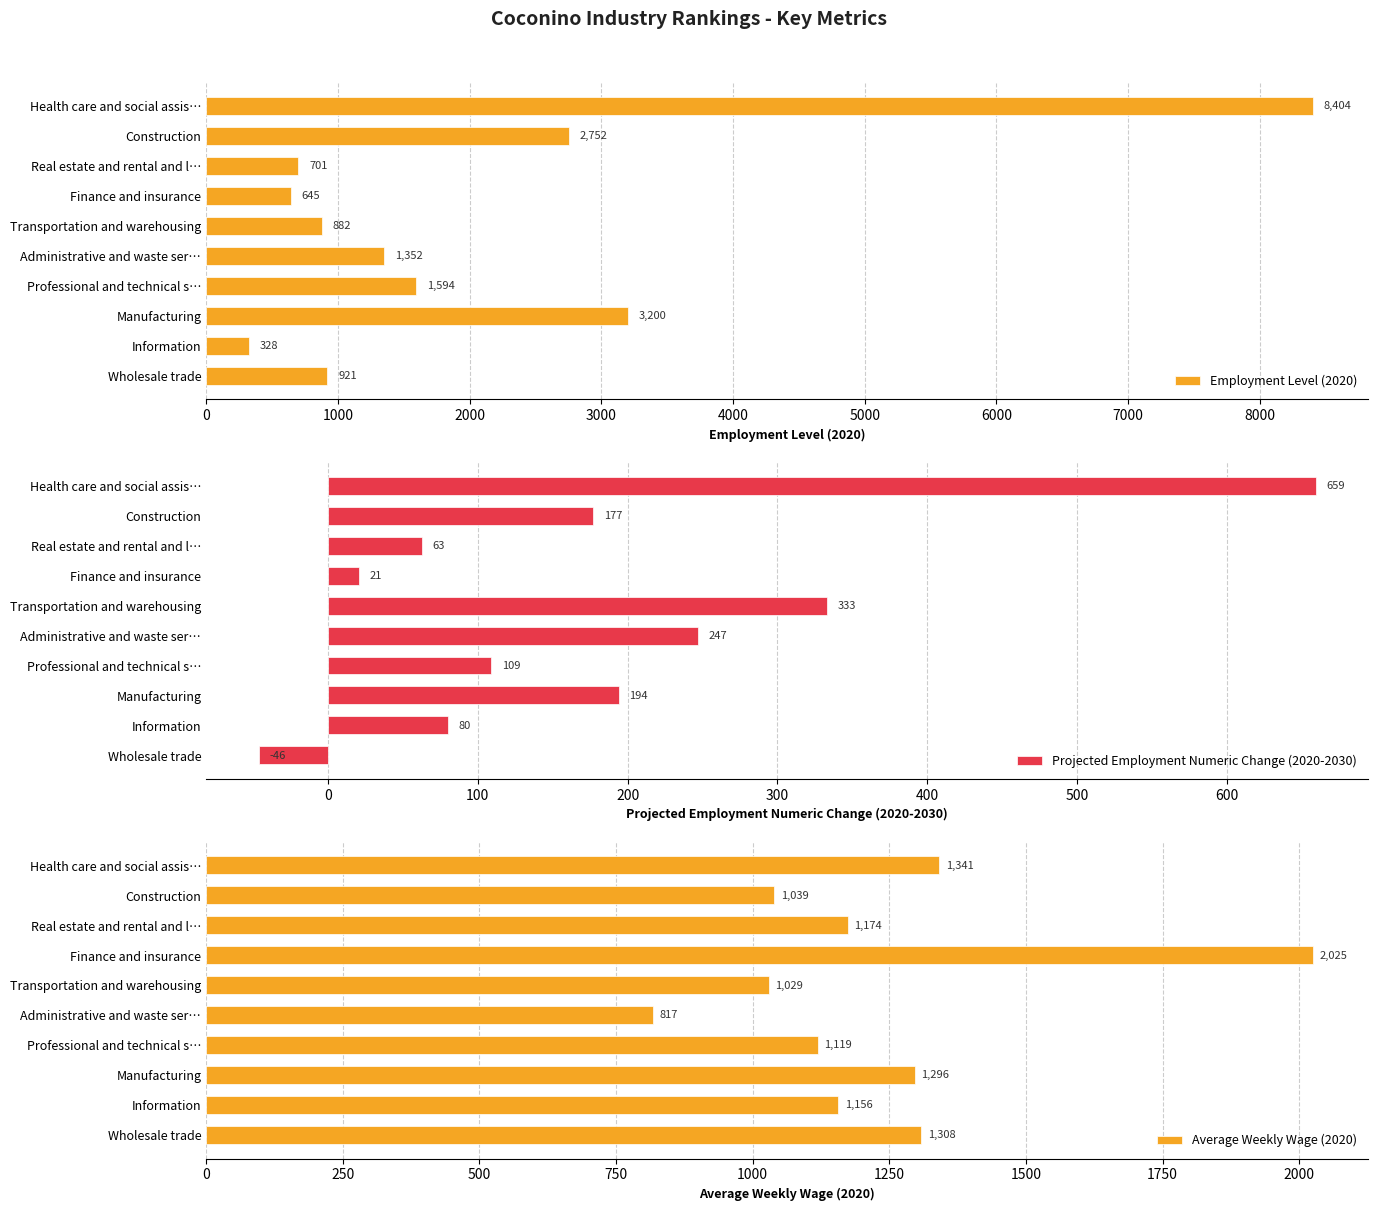

At which label does Employment Level (2020) reach its minimum?

Information